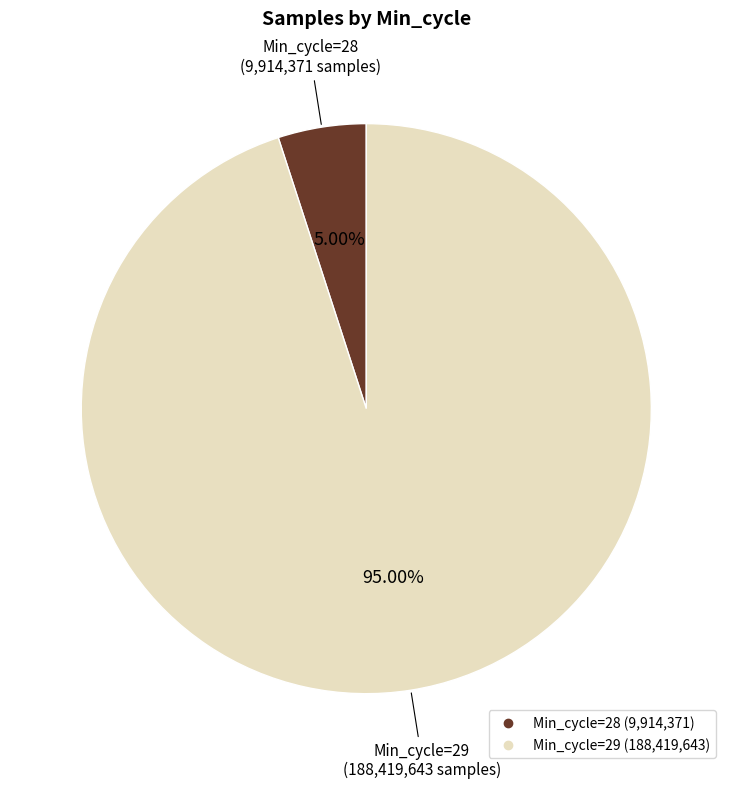

Is there any slice that represents more than half of the pie?

Yes